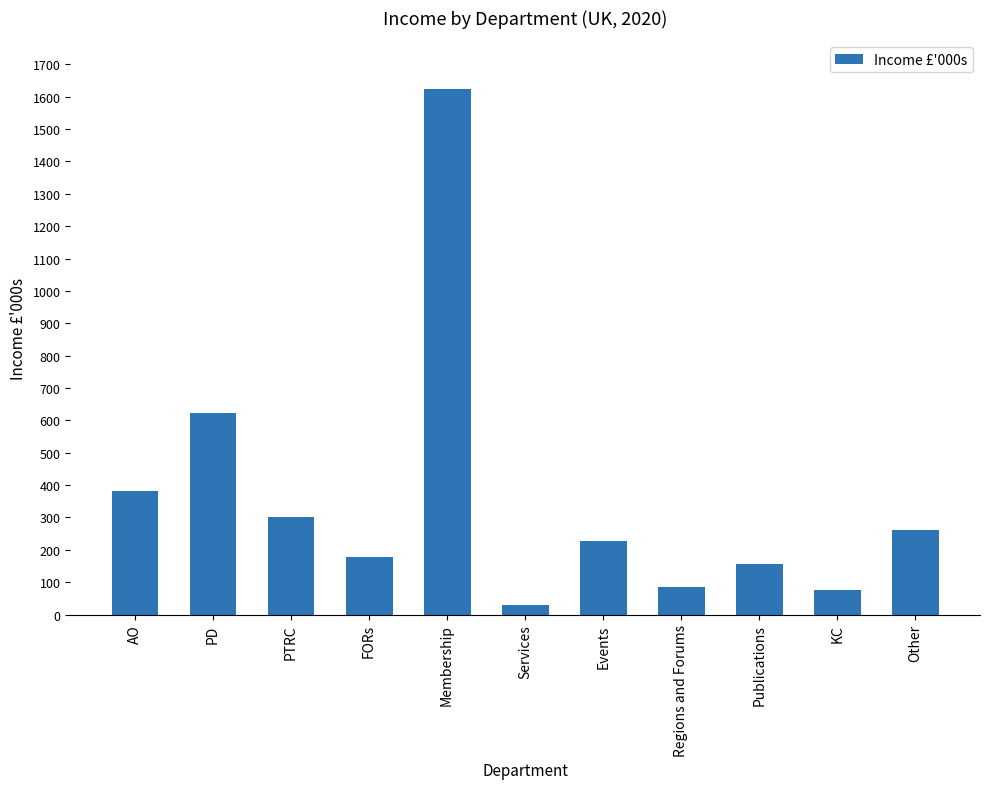

What is the minimum value shown in the chart?

30